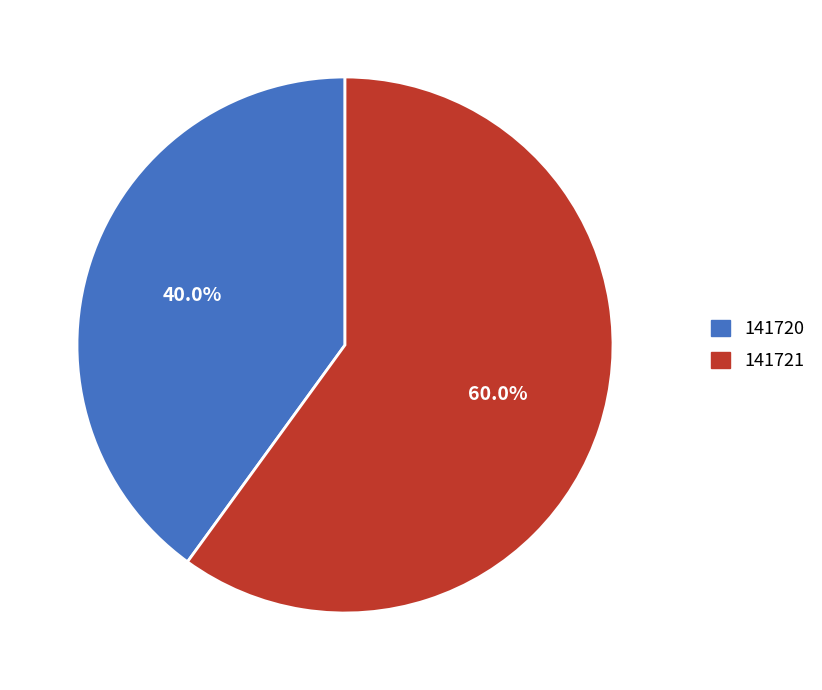

To the nearest percent, what portion does 141720 represent?

40%